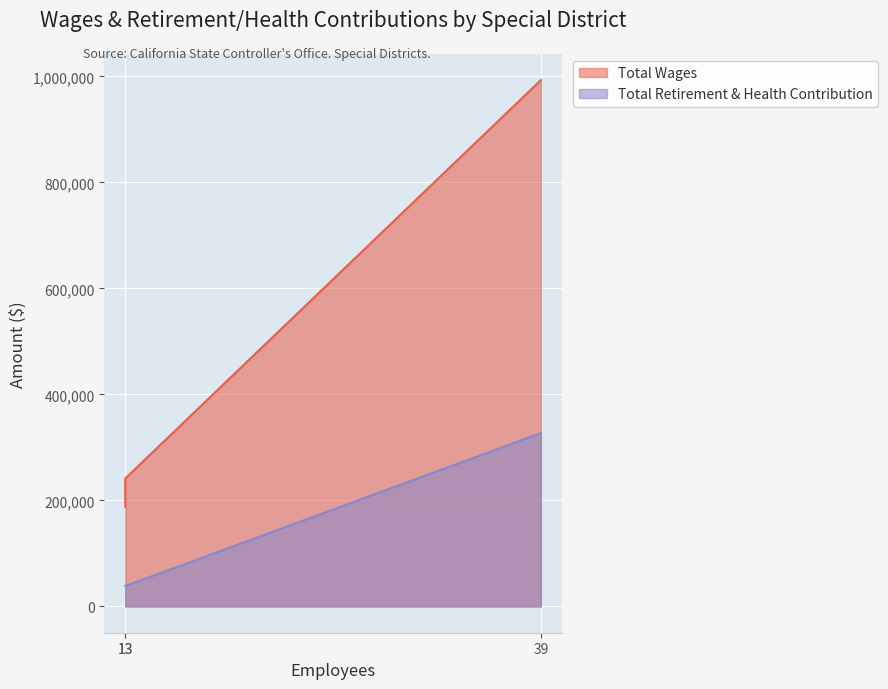

How many distinct data groups are displayed?

2